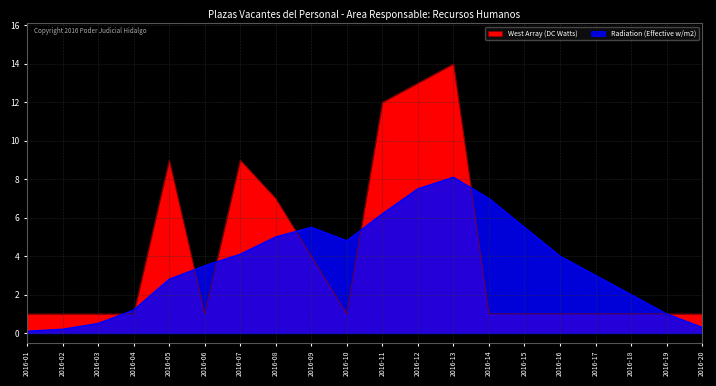

At how many categories does at least one series exceed 5?

9